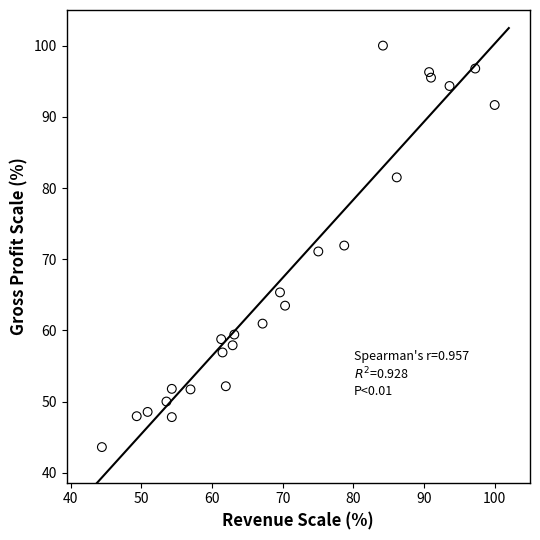

What is the range of X values (max minus min)?

55.6